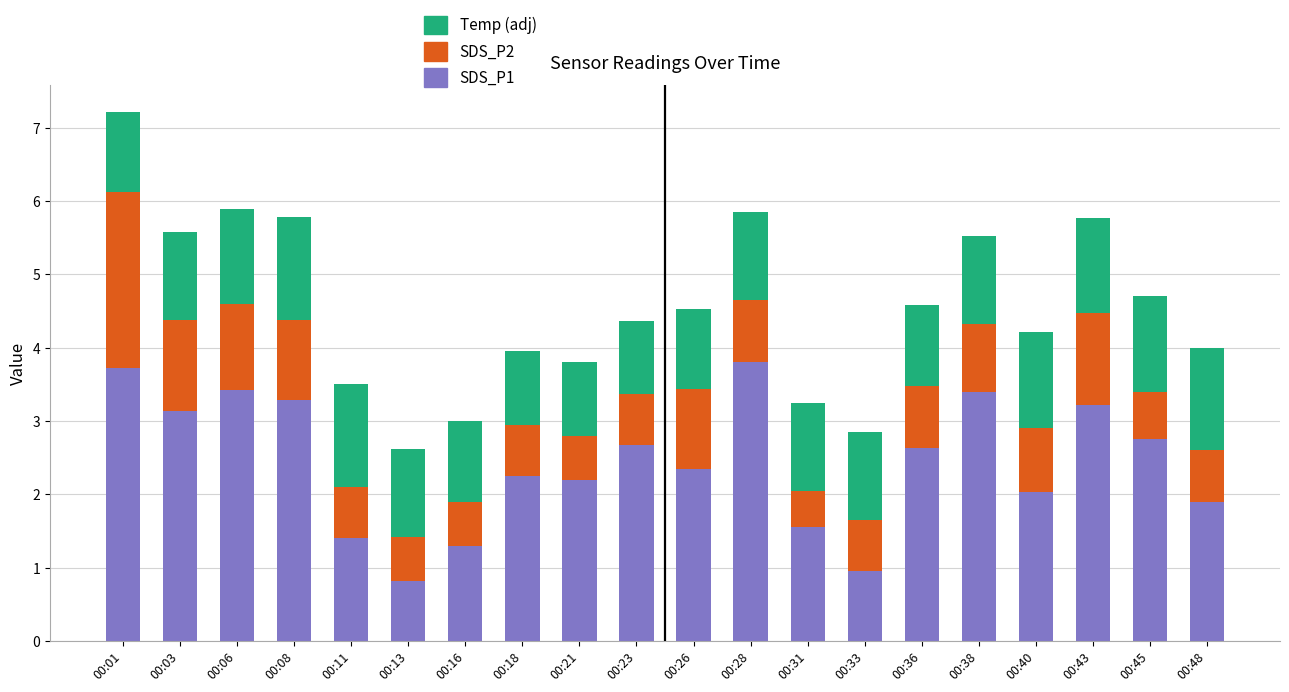

Count the number of categories in the chart.

20